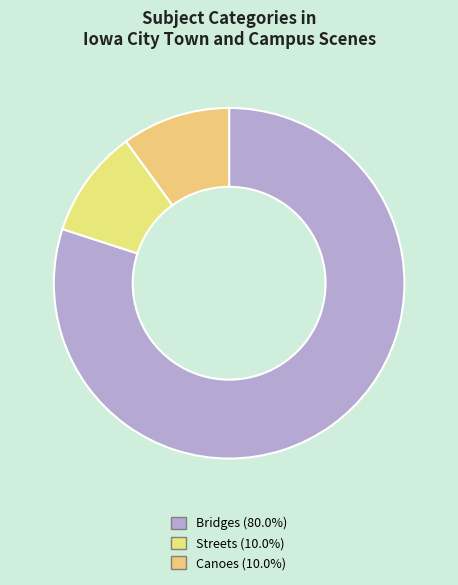

How many slices are in this pie chart?

3